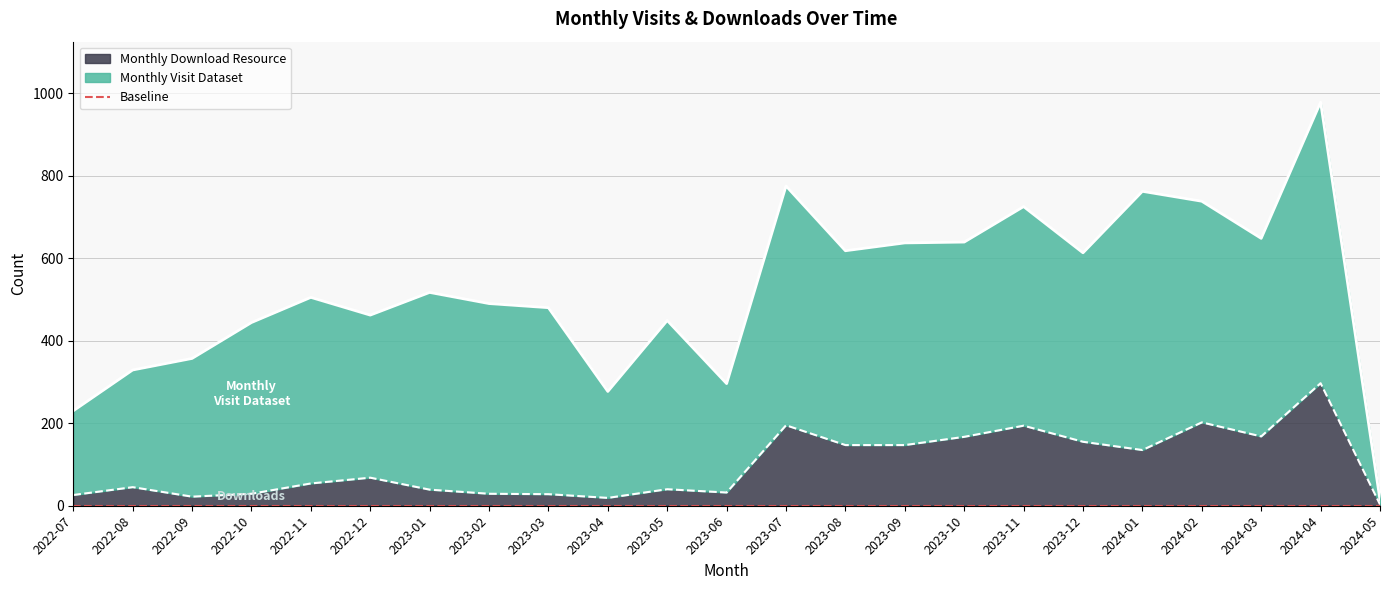

Reading left to right, list all the values displayed in this chart.

26	45	22	29	54	68	39	29	28	19	40	32	195	147	147	167	194	155	135	202	168	297	3